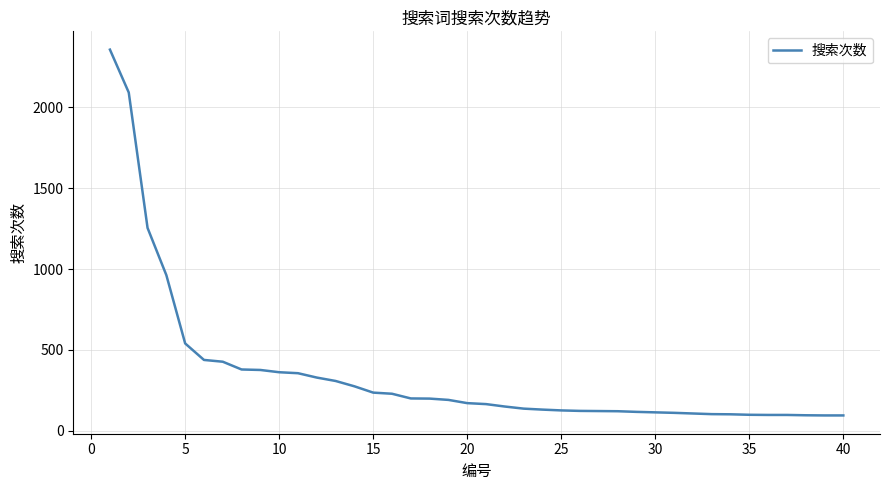

What is the difference between the maximum and minimum values?

2261